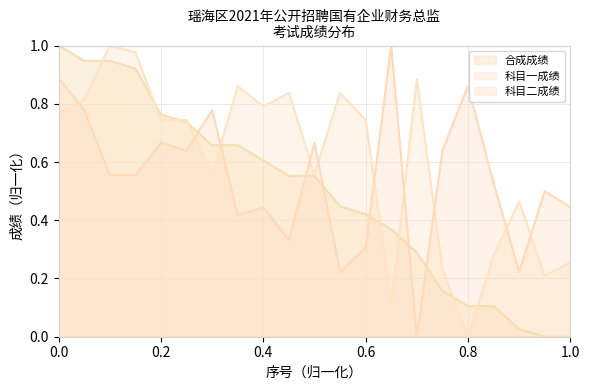

How many values in the 科目一成绩 series exceed 0?

20